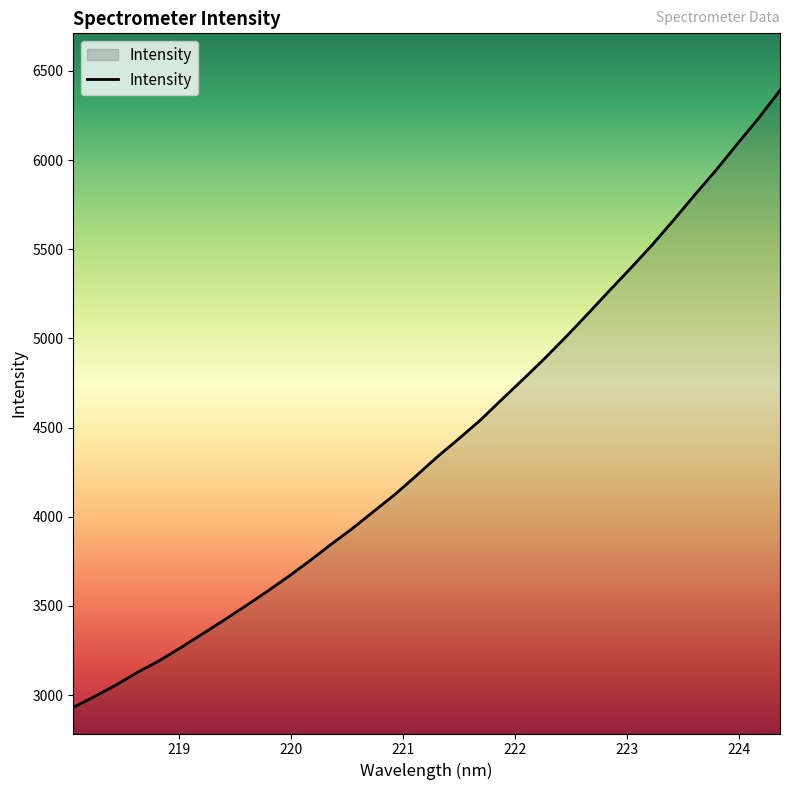

What is the smallest value displayed?

2930.6